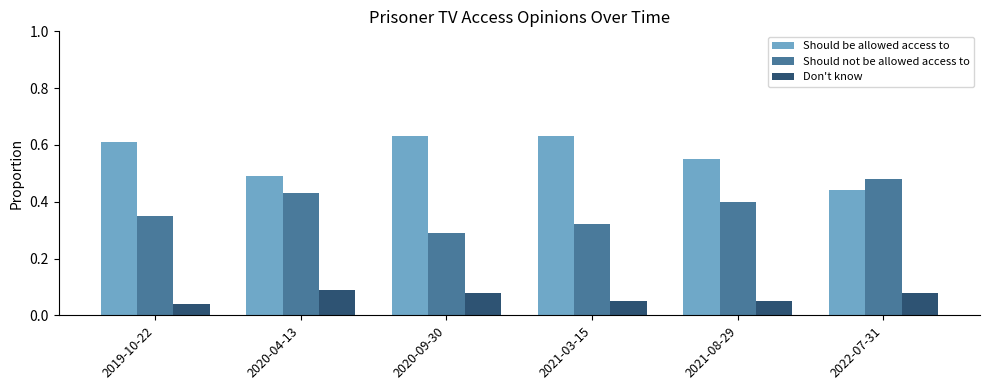

What is the label of the 5th bar from the left?

2021-08-29